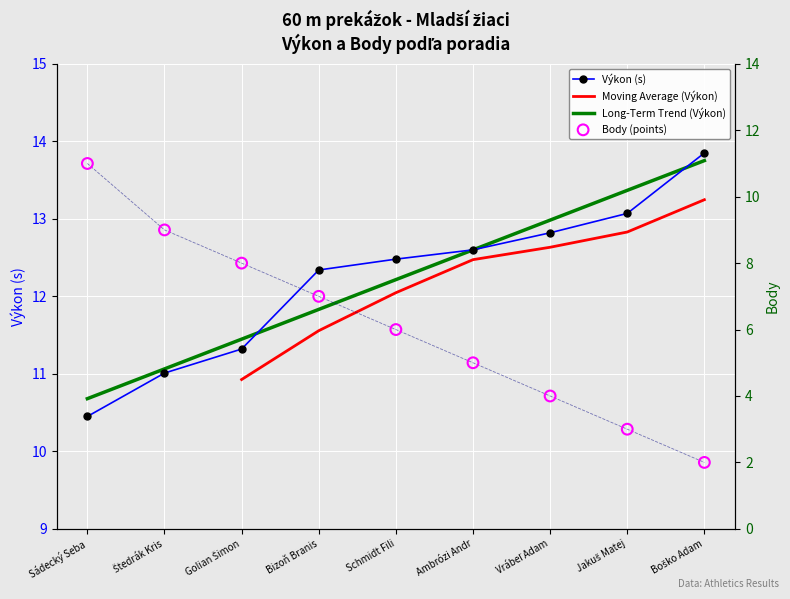

Which series reaches the minimum Y coordinate?

Body